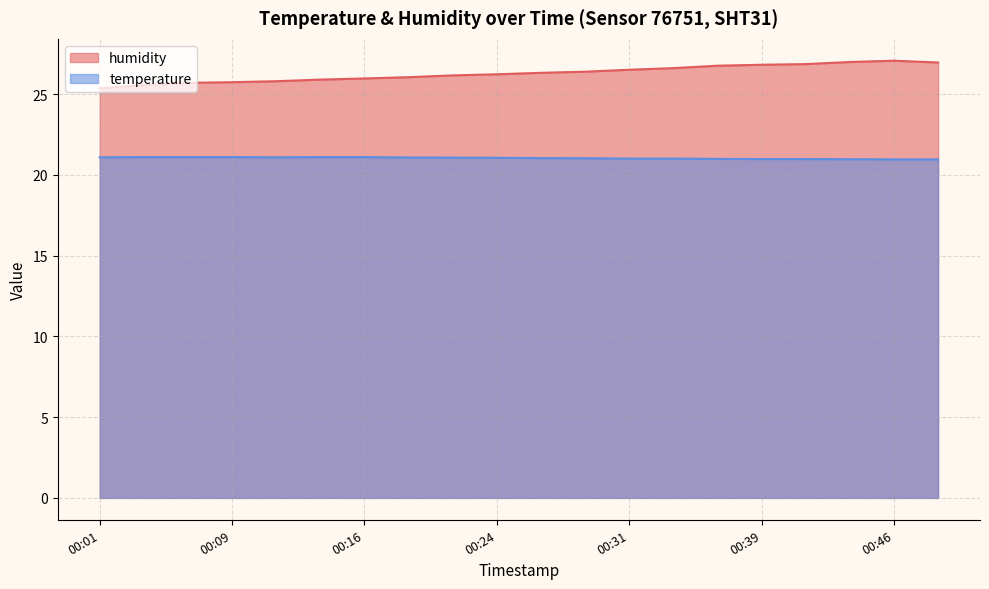

Reading left to right, list all the values displayed in this chart.

humidity: 00:01=25.4	00:04=25.6	00:06=25.7	00:09=25.7	00:11=25.8	00:14=25.9	00:16=26.0	00:19=26.1	00:21=26.2	00:24=26.2	00:26=26.3	00:29=26.4	00:31=26.5	00:34=26.6	00:36=26.8	00:39=26.8	00:41=26.9	00:44=27.0	00:46=27.1	00:49=27.0
temperature: 00:01=21.1	00:04=21.1	00:06=21.1	00:09=21.1	00:11=21.1	00:14=21.1	00:16=21.1	00:19=21.1	00:21=21.1	00:24=21.1	00:26=21.0	00:29=21.0	00:31=21.0	00:34=21.0	00:36=21.0	00:39=21.0	00:41=21.0	00:44=21.0	00:46=21.0	00:49=21.0